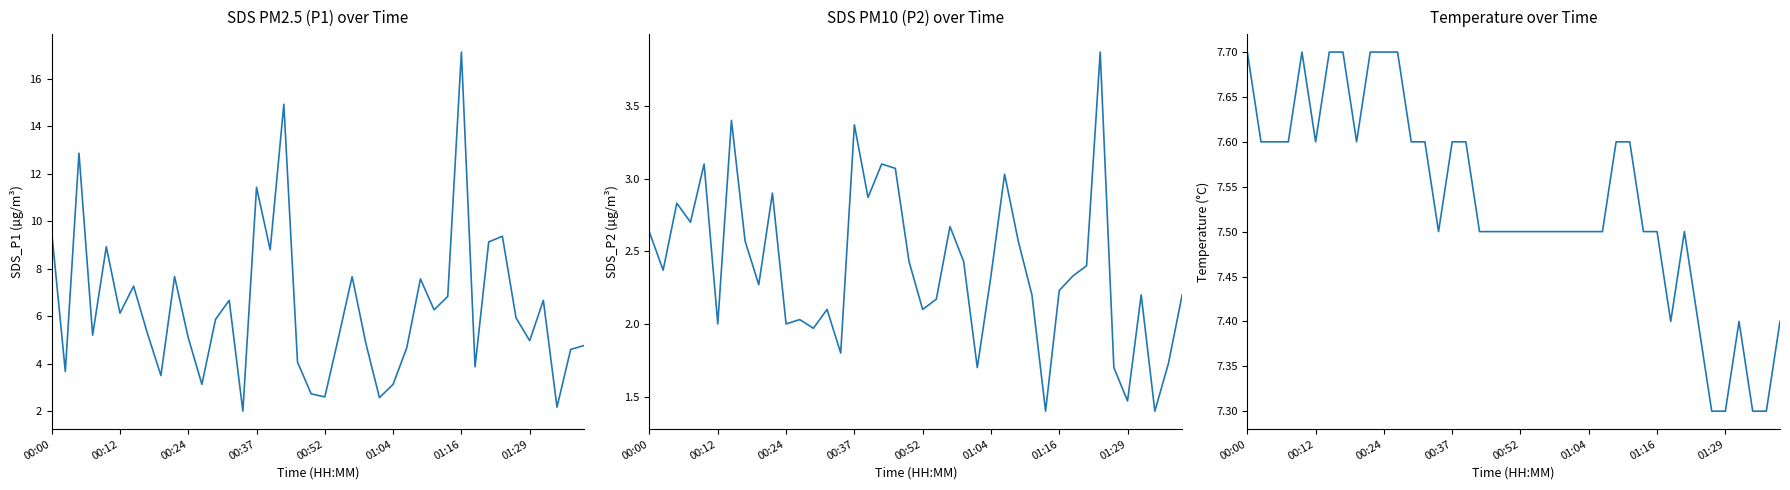

At which category is the sum across all series the highest?

01:16